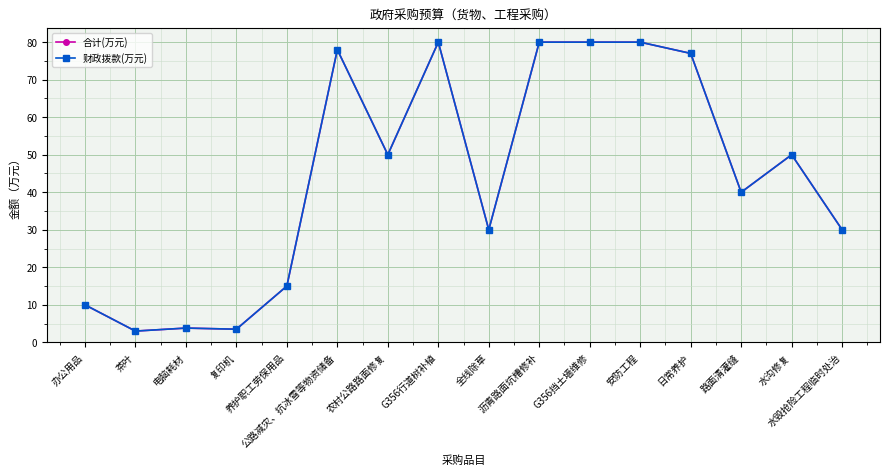

At which label does 财政拨款(万元) reach its minimum?

茶叶